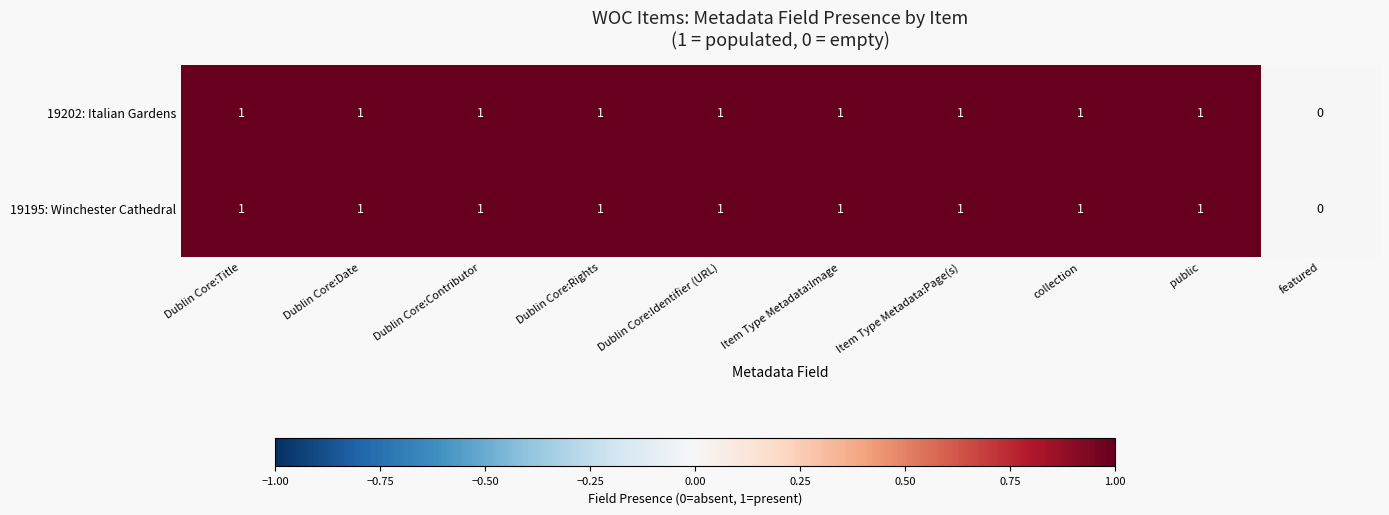

Count the number of data series in this chart.

2